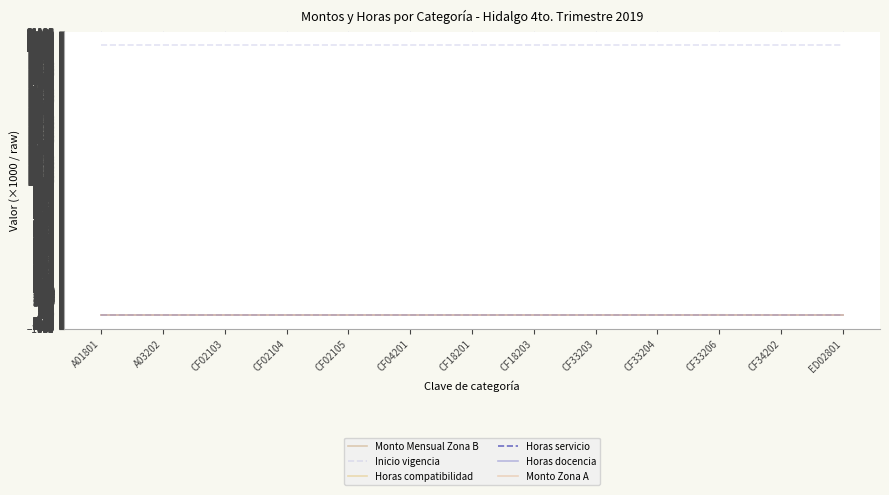

What is the total value across all series at A01801?

20239.9